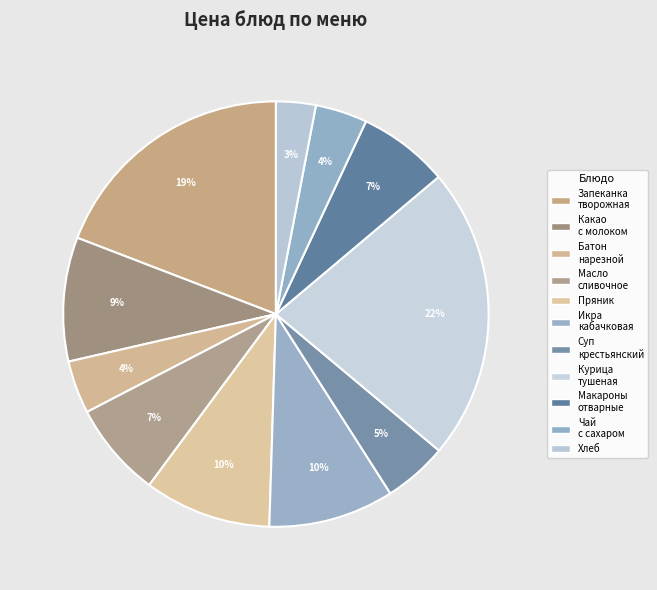

How many slices are in this pie chart?

11